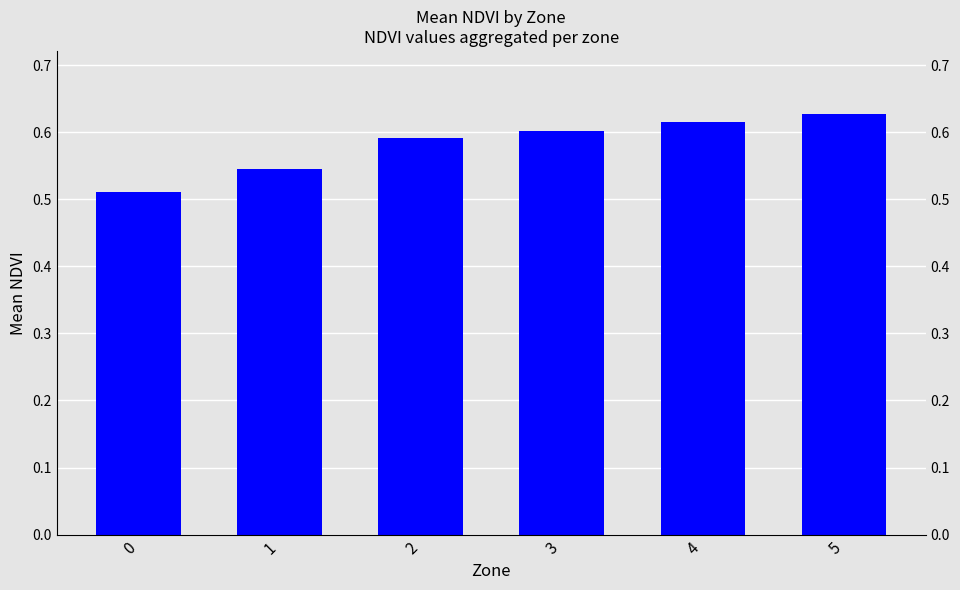

The chart shows a value of 0.6 at 3. True or false?

True